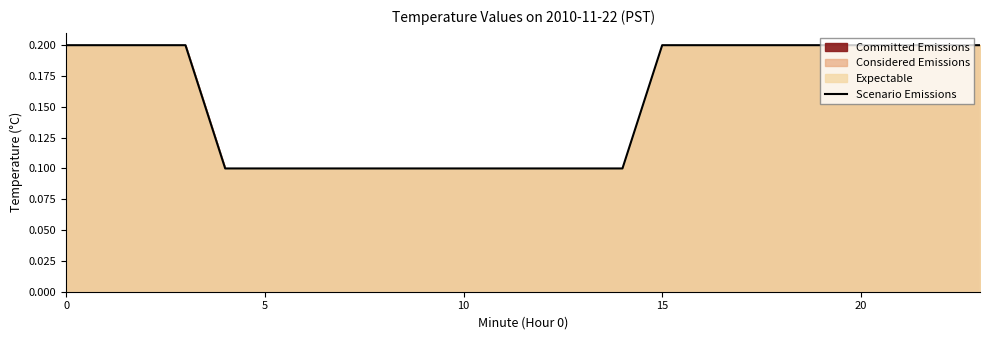

What is the smallest value displayed?

0.1